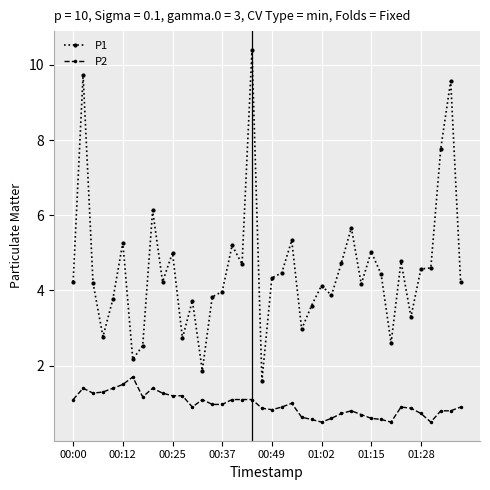

Which series has the widest spread of values?

P1